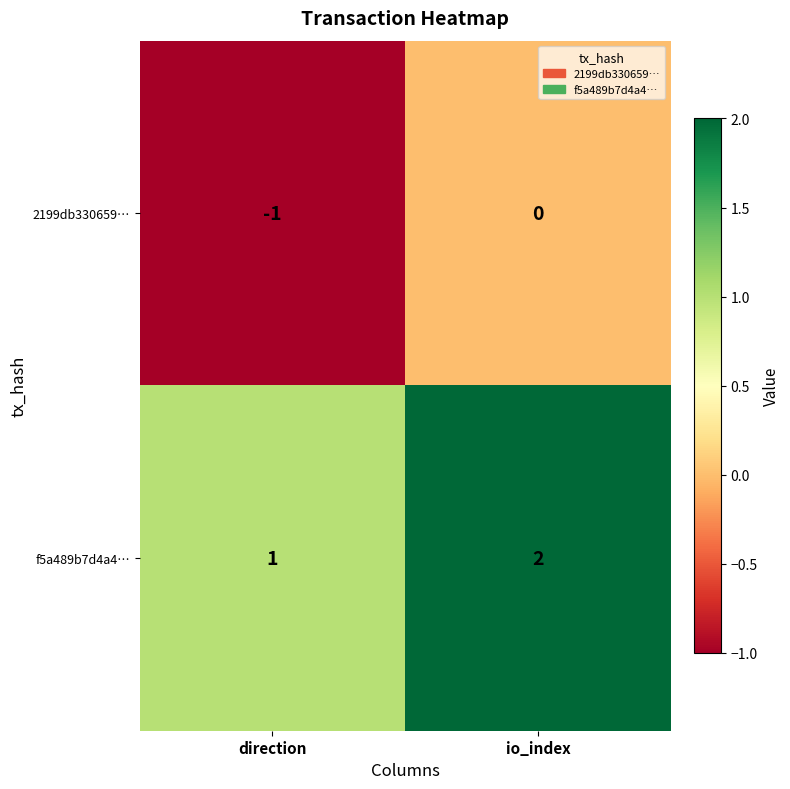

List the series in order of their peak value, highest first.

f5a489b7d4a4…, 2199db330659…